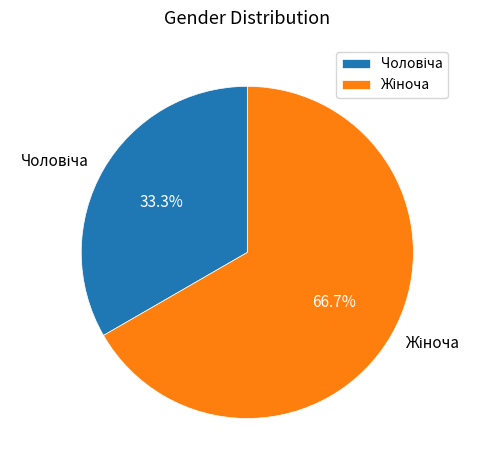

Is there any slice that represents more than half of the pie?

Yes